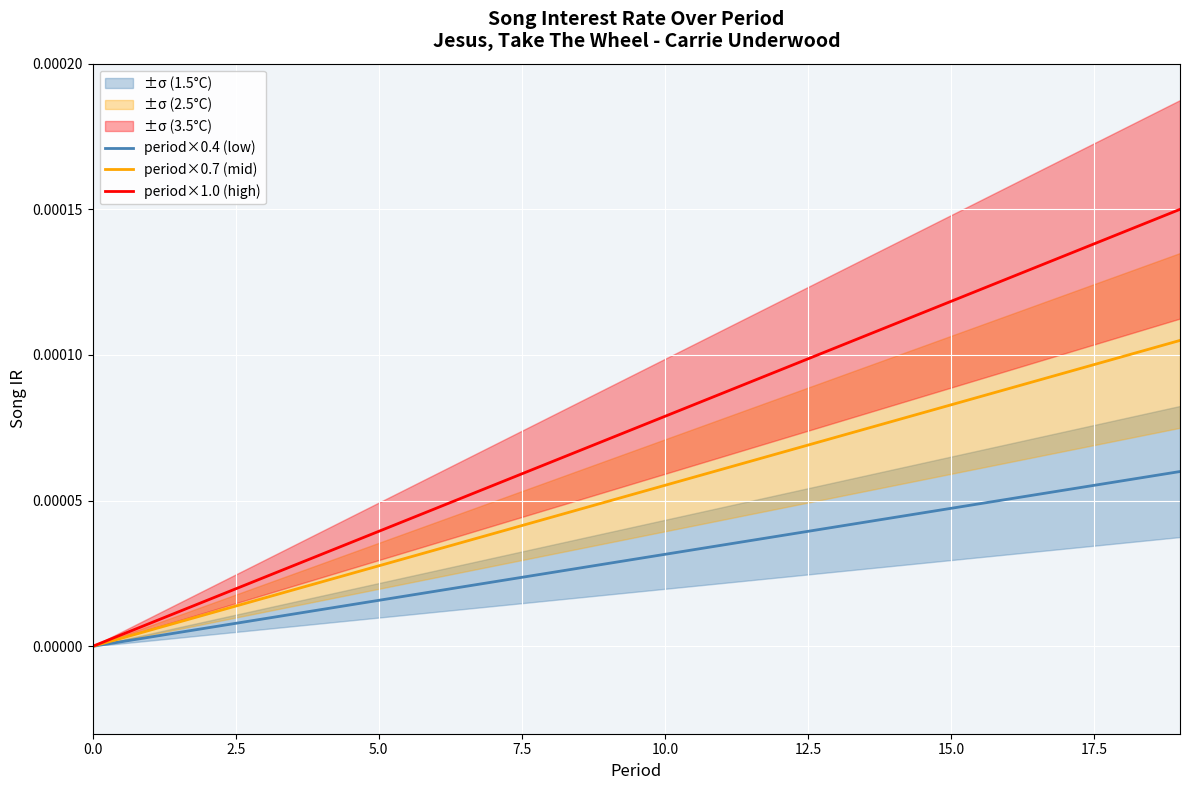

List the series in order of their peak value, lowest first.

period×0.4 (low), period×0.7 (mid), period×1.0 (high)